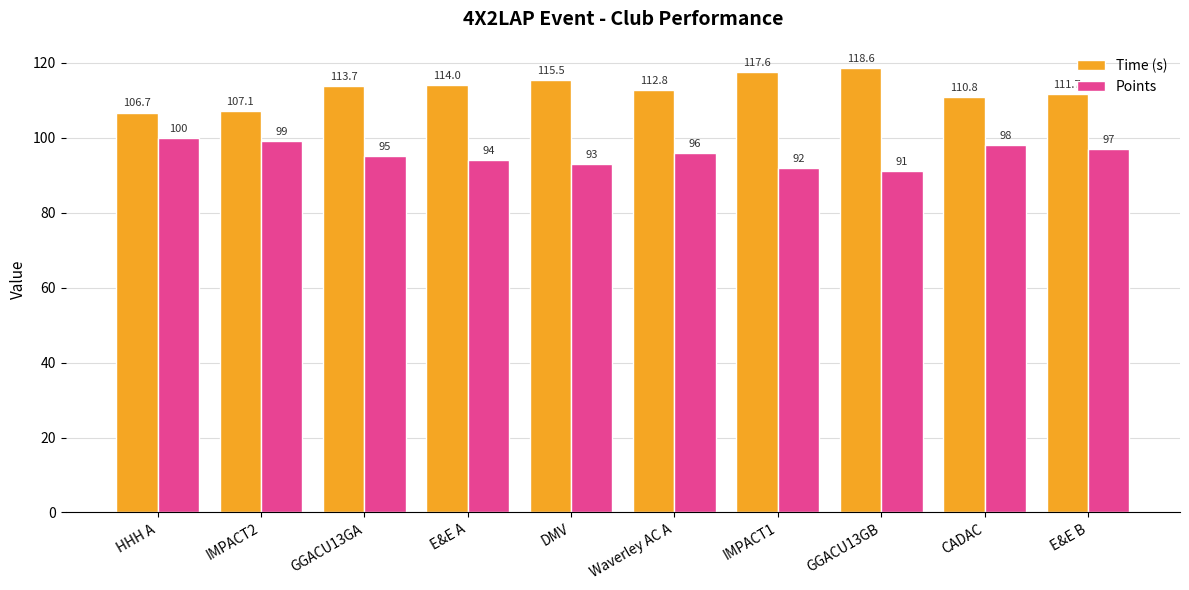

Reading left to right, transcribe all the data shown in this chart.

Time (s): HHH A=106.7	IMPACT2=107.1	GGACU13GA=113.7	E&E A=114.0	DMV=115.5	Waverley AC A=112.8	IMPACT1=117.6	GGACU13GB=118.6	CADAC=110.8	E&E B=111.7
Points: HHH A=100.0	IMPACT2=99.0	GGACU13GA=95.0	E&E A=94.0	DMV=93.0	Waverley AC A=96.0	IMPACT1=92.0	GGACU13GB=91.0	CADAC=98.0	E&E B=97.0